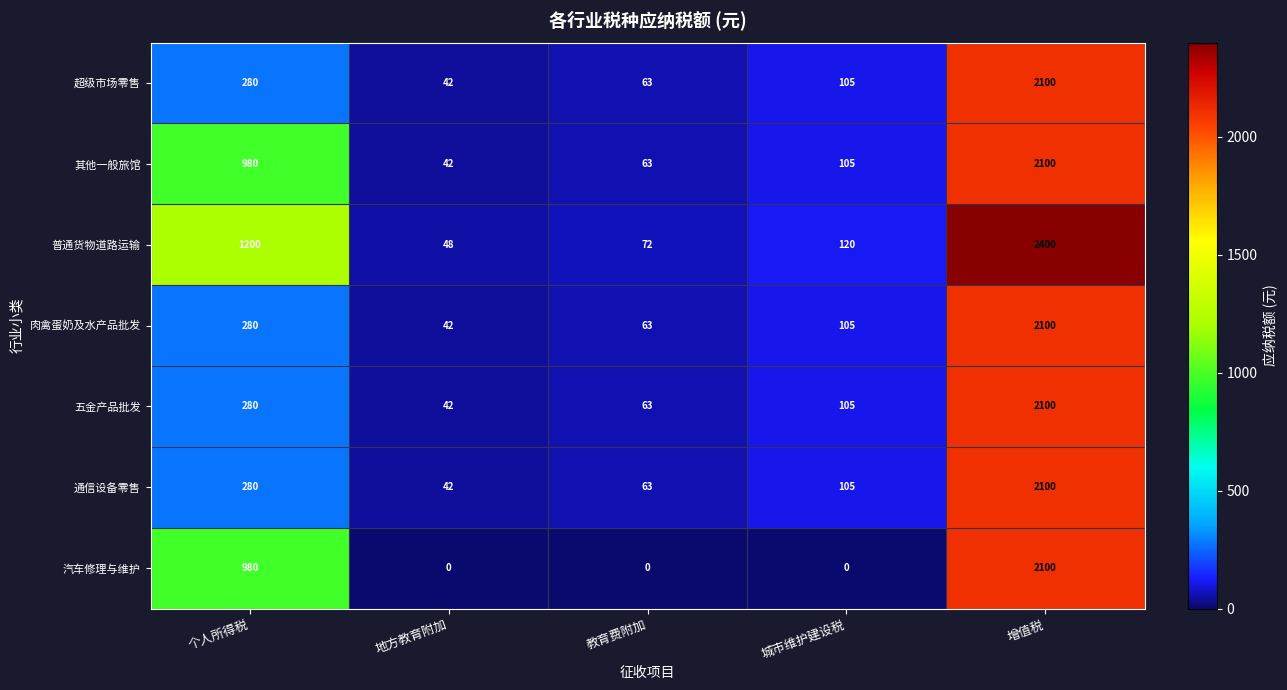

Between 地方教育附加 and 增值税, which series saw the biggest shift?

普通货物道路运输